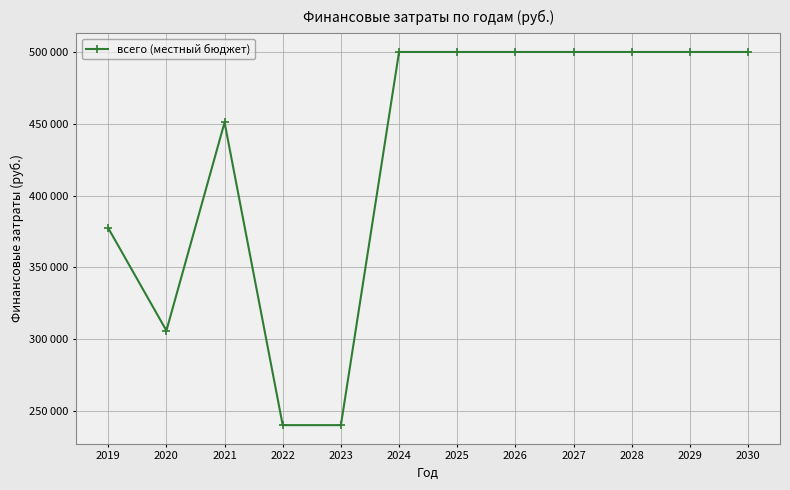

Is this an area chart (filled region under the line)?

No